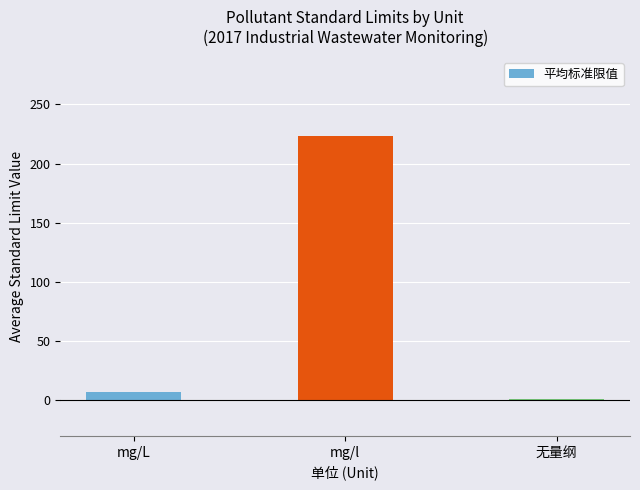

Which label corresponds to the smallest value in the chart?

无量纲